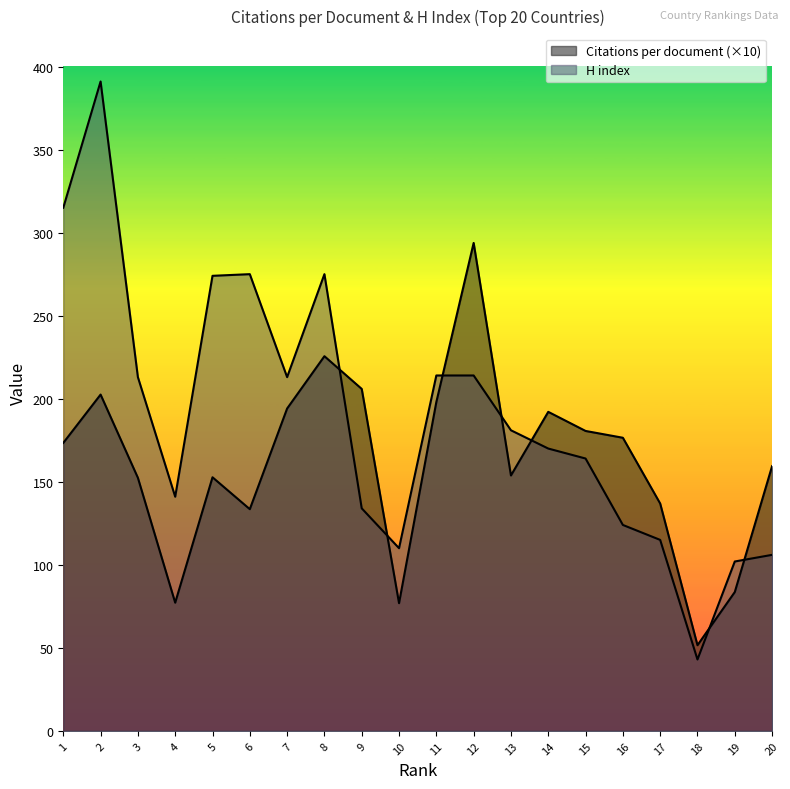

What is the maximum value shown in the chart?

391.0